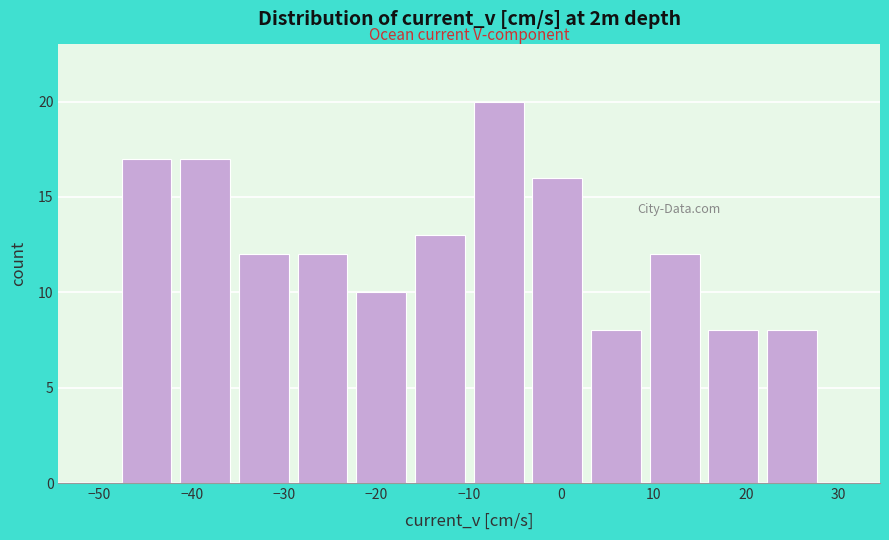

Which range on the x-axis has the tallest bar?

-10 to -4